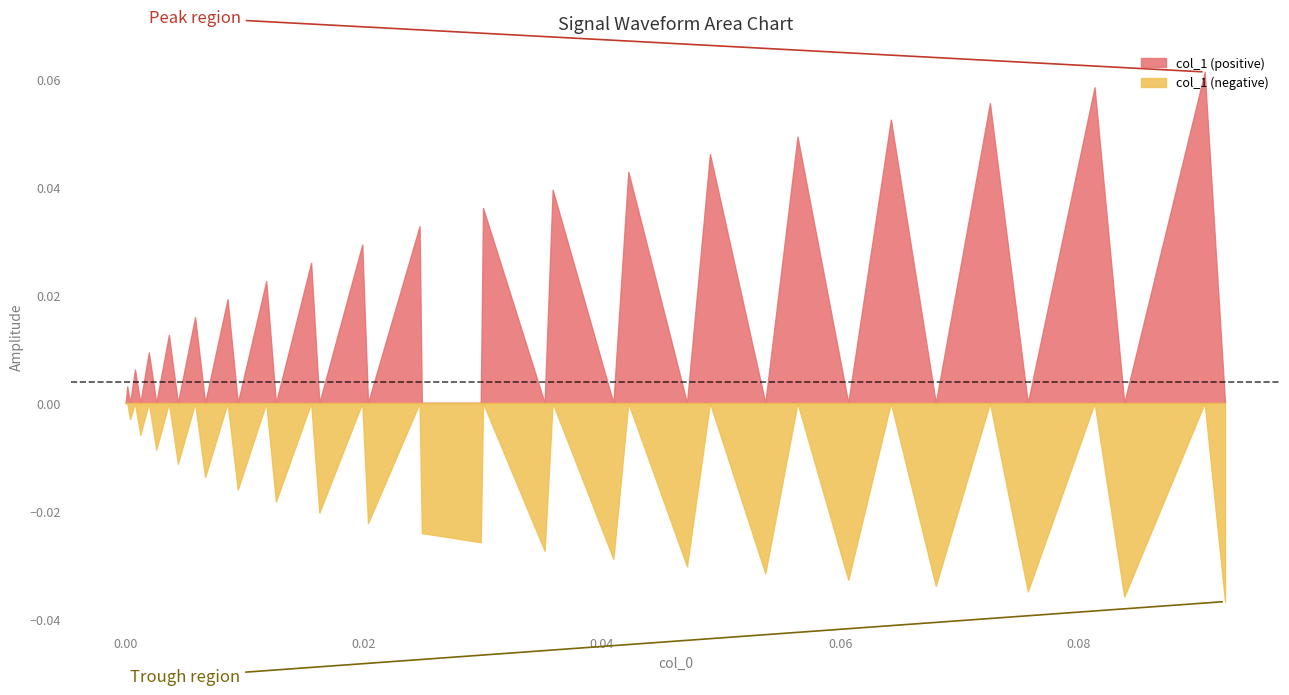

Does the chart have visible grid lines?

No